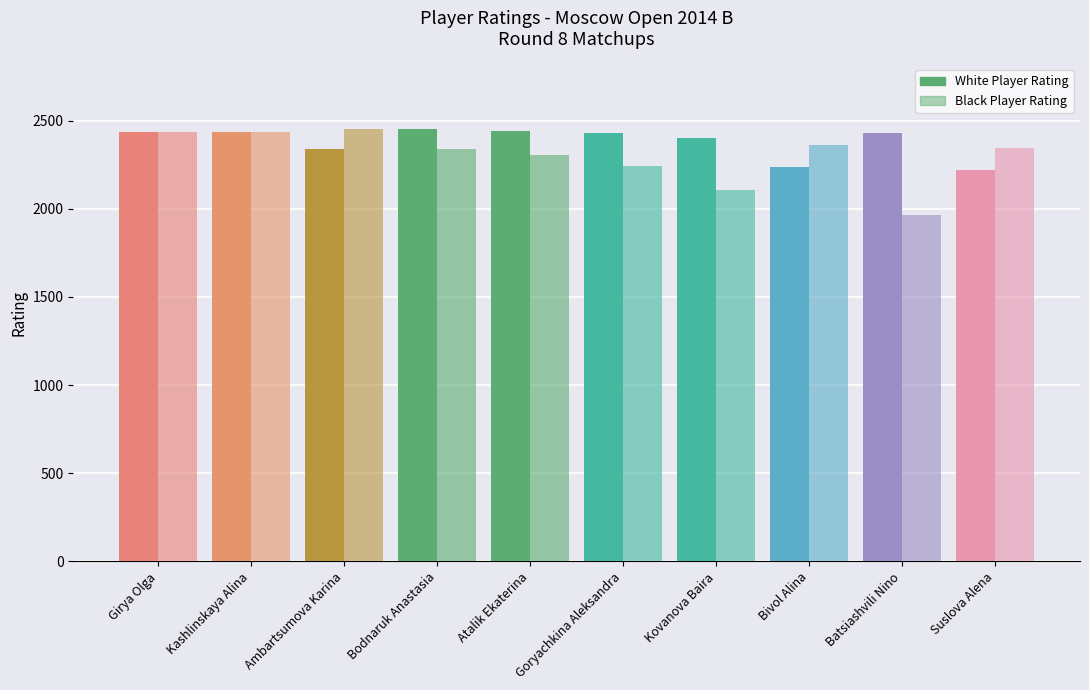

What is the difference between the maximum and minimum values in the White Rating series?

232